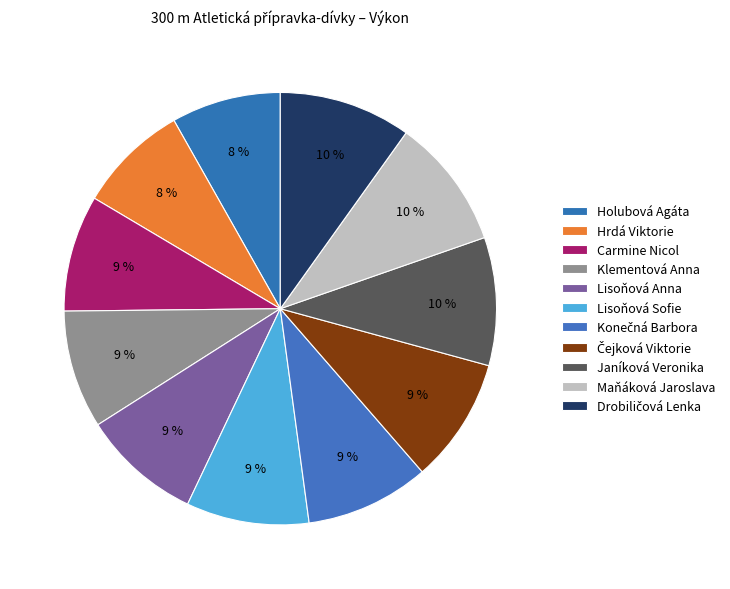

Is it true that Konečná Barbora is 23% of the pie?

False